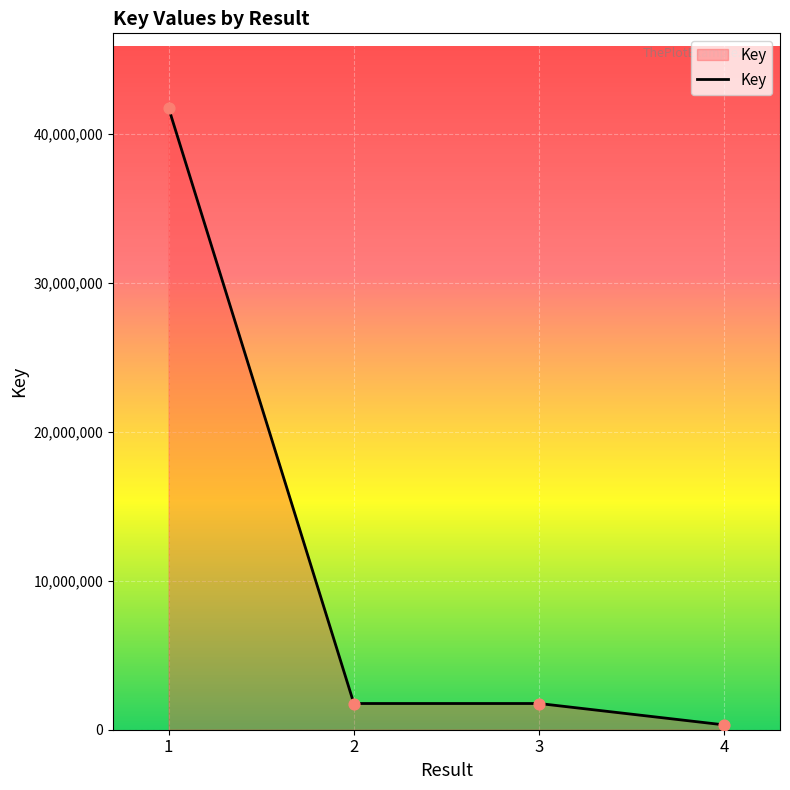

Approximately how many times larger is the value at 1 compared to 3?

23.7